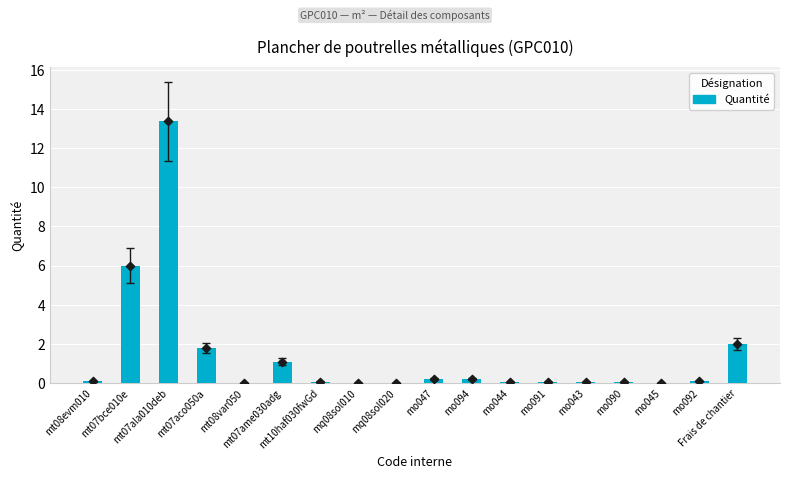

Between Frais de chantier and mo091, which is larger?

Frais de chantier